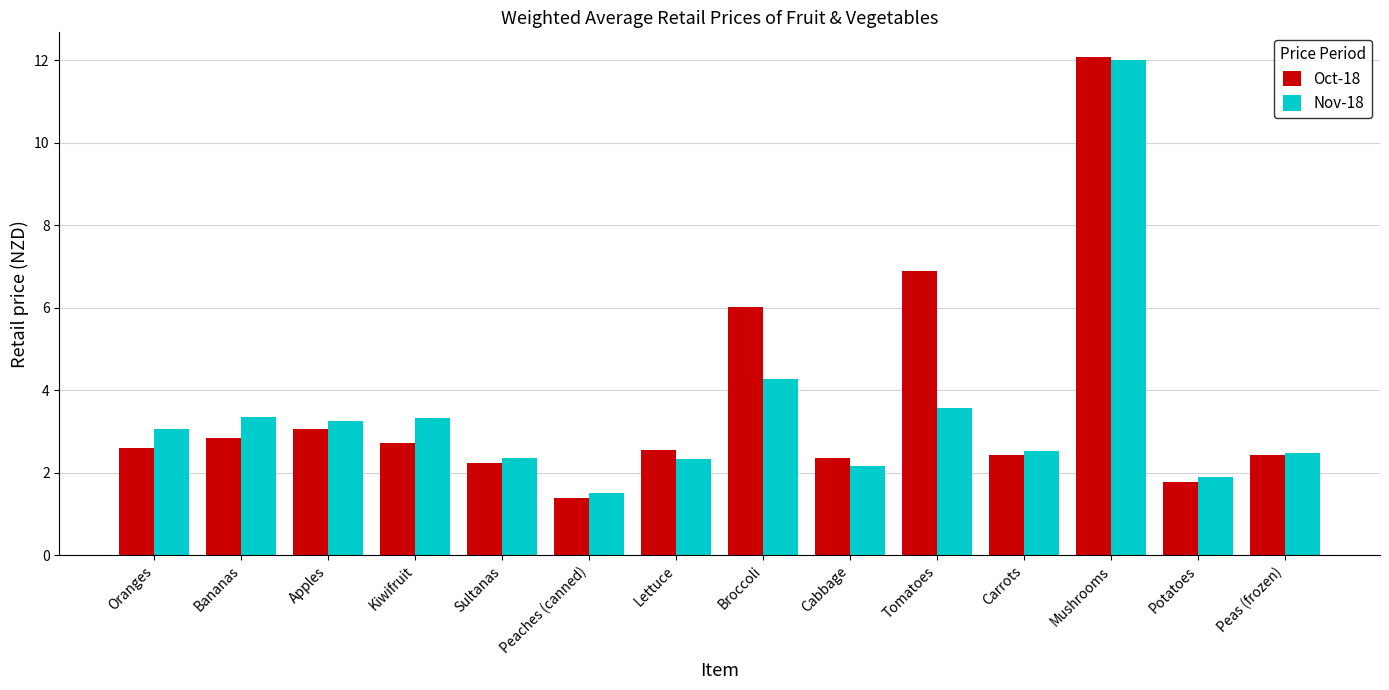

Are the bars horizontal?

No